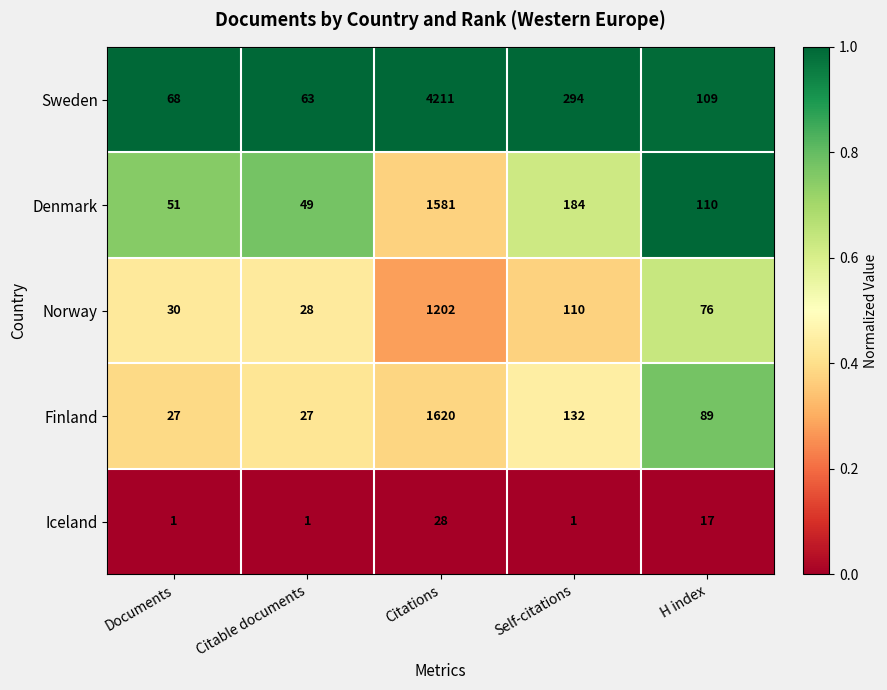

Which series has the widest spread of values?

Sweden